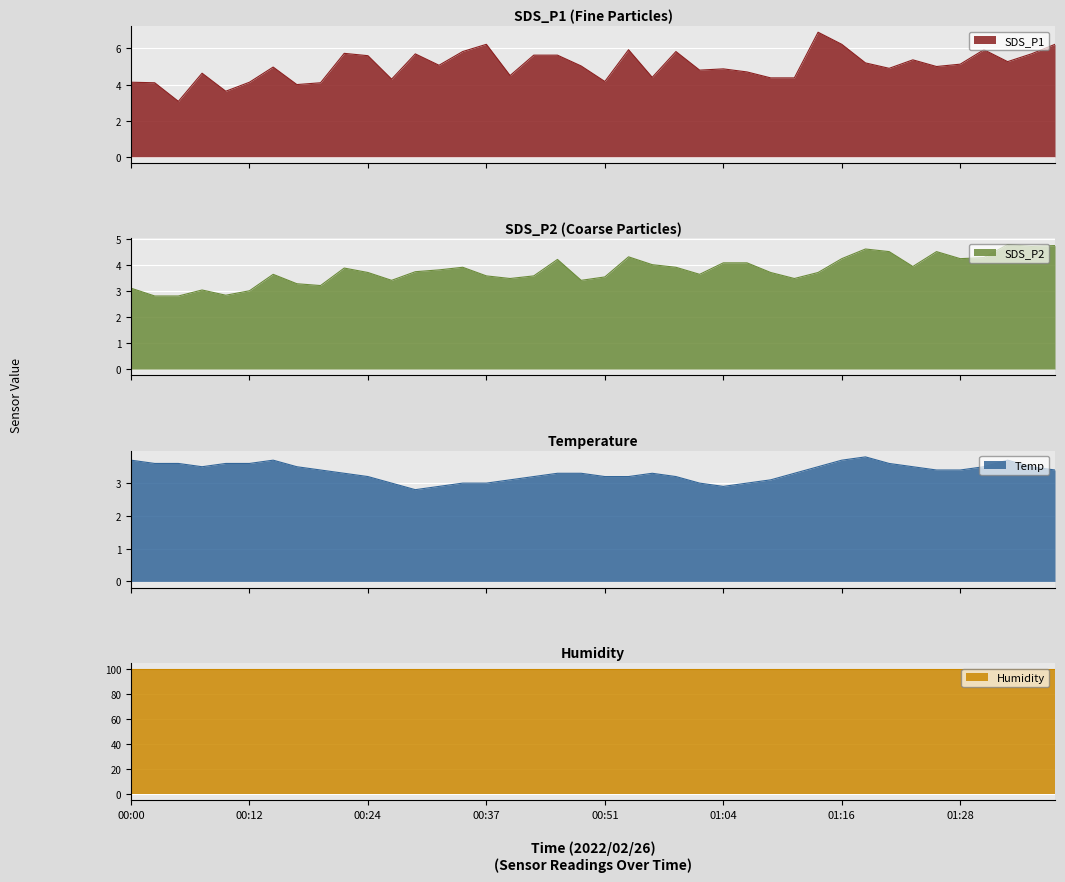

At which category does SDS_P1 reach its first local valley?

00:05